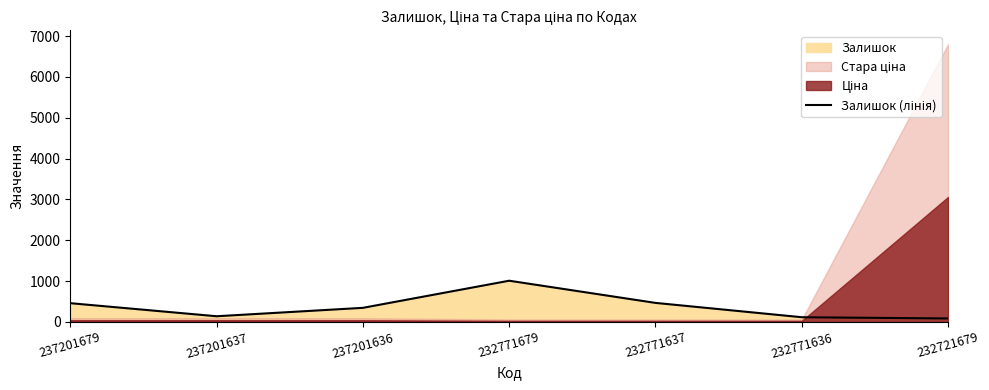

Where is the first local maximum?

232771679